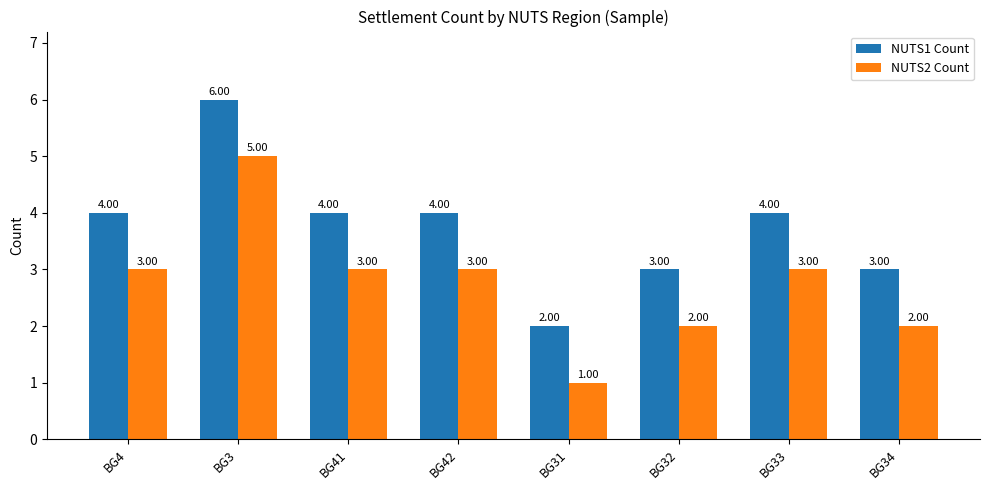

How many series are shown in this chart?

2